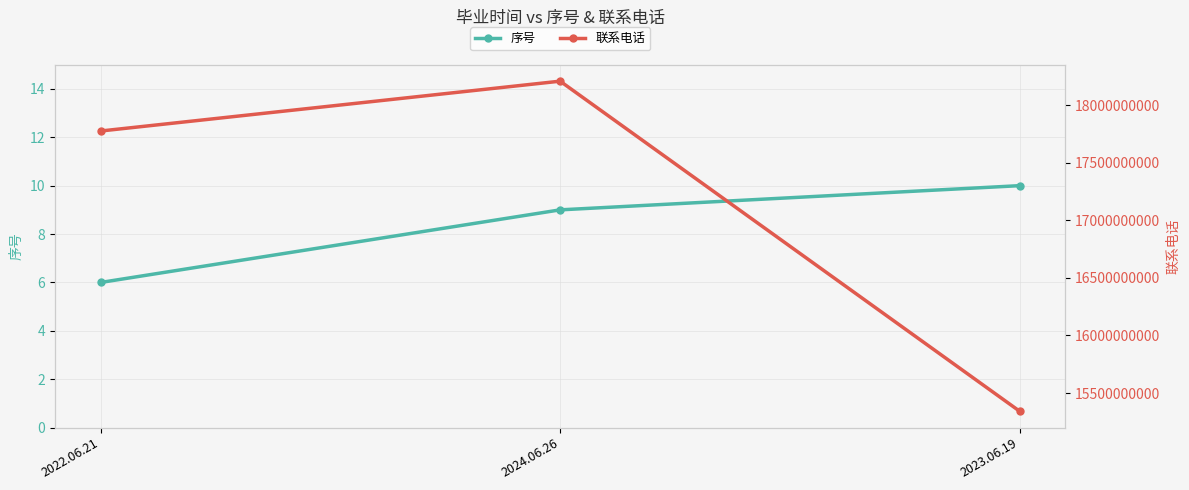

What are all the series names shown in the legend?

序号, 联系电话